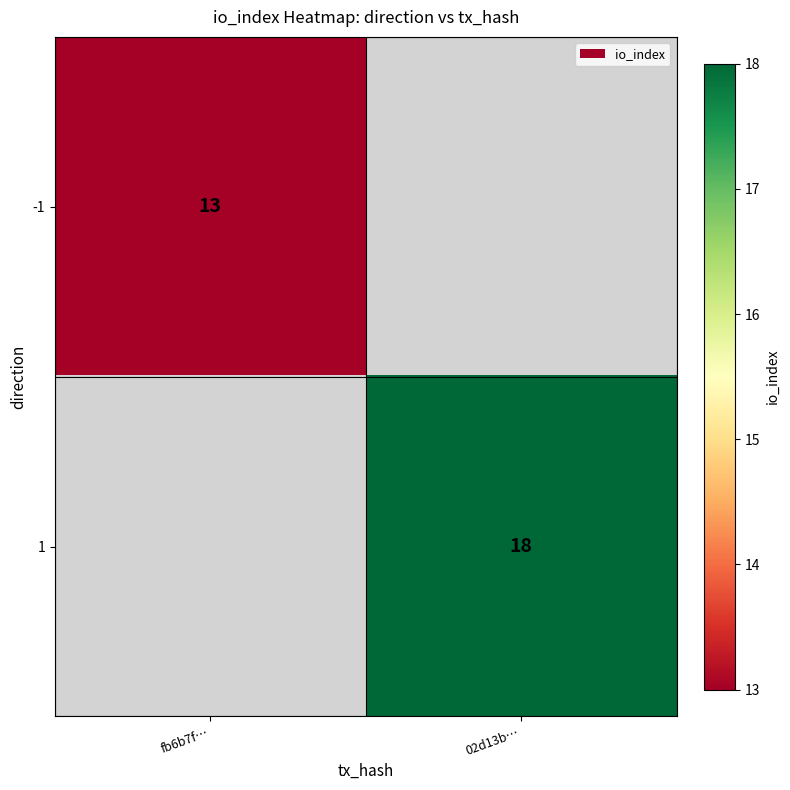

The -1 series shows 13 at fb6b7f…. True or false?

True